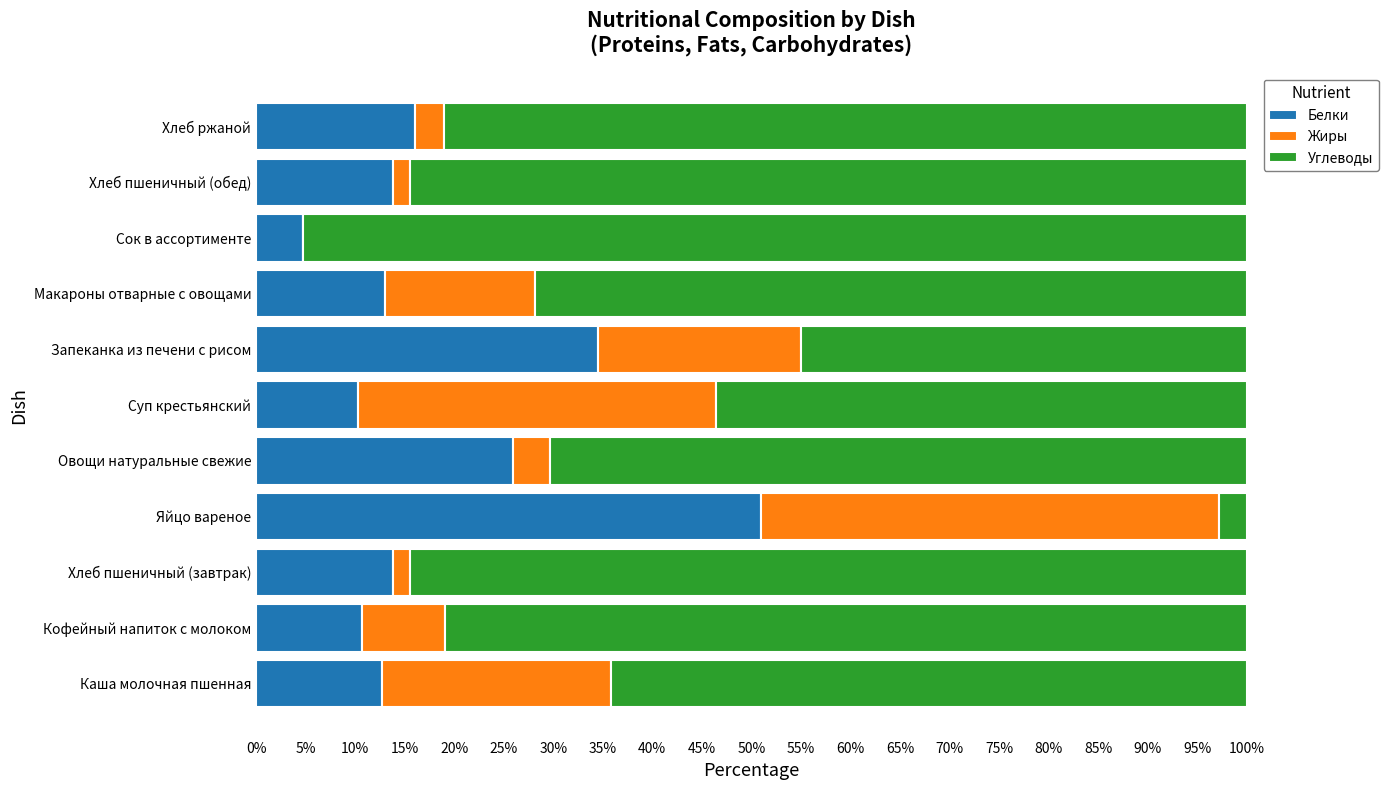

What is the total value across all series at Сок в ассортименте?

100.0